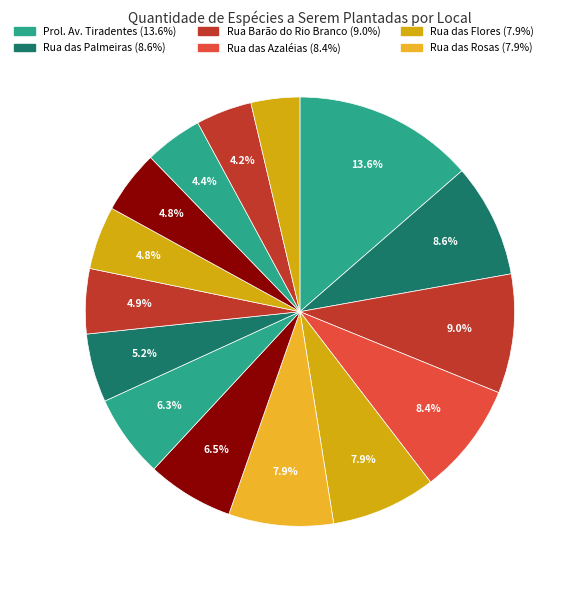

How many slices are in this pie chart?

15